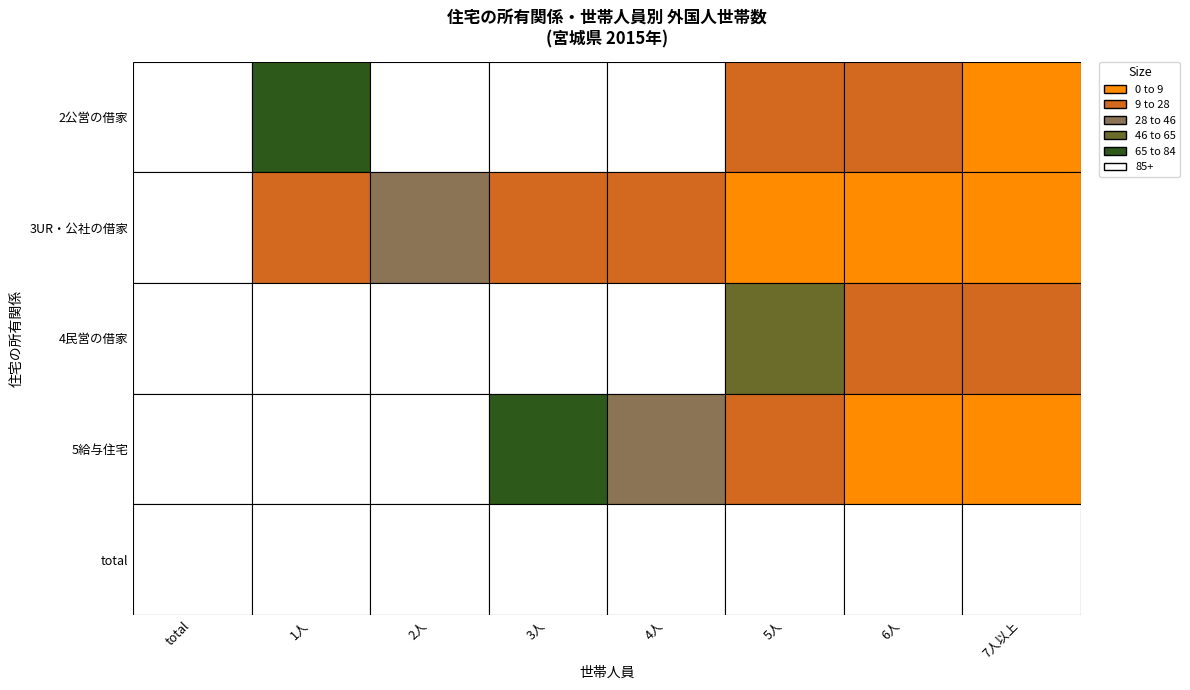

Reading right to left, extract all data points from this chart.

2公営の借家: 5	9	24	102	140	152	71	503
3UR・公社の借家: 0	1	1	12	27	39	9	89
4民営の借家: 15	20	56	280	513	963	2533	4380
5給与住宅: 0	0	10	41	67	97	335	559
total: 87	201	379	1146	1608	2126	4305	9852